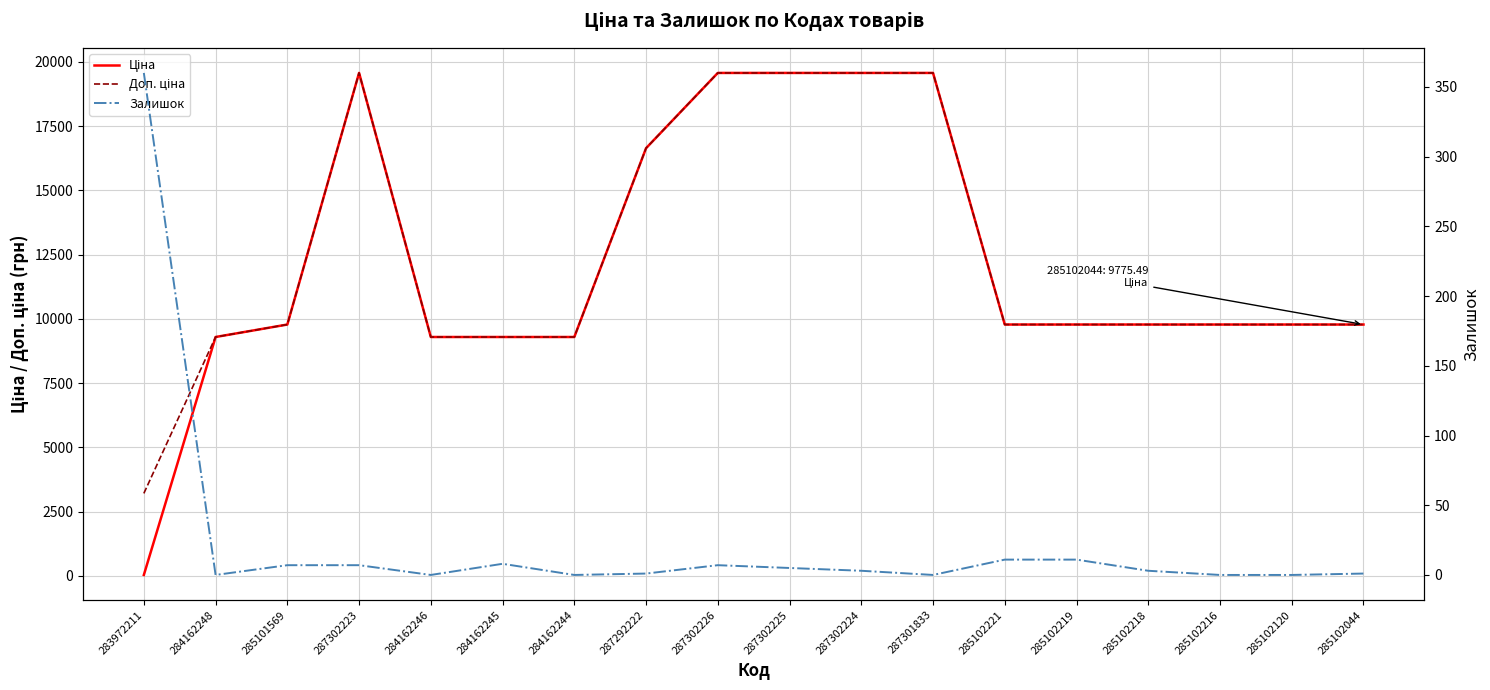

Is the value of Залишок at 287301833 greater than the value of Ціна at 284162246?

No